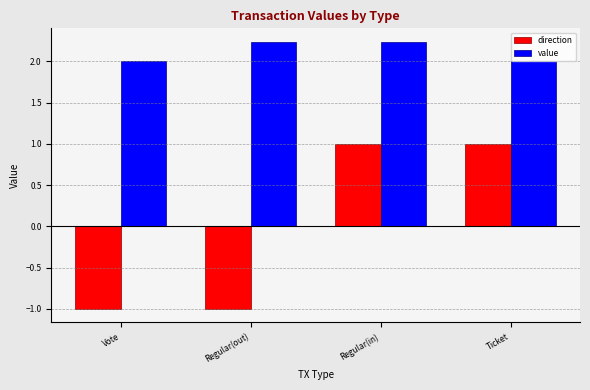

What is the spread (max minus min) of values at Vote?

3.0